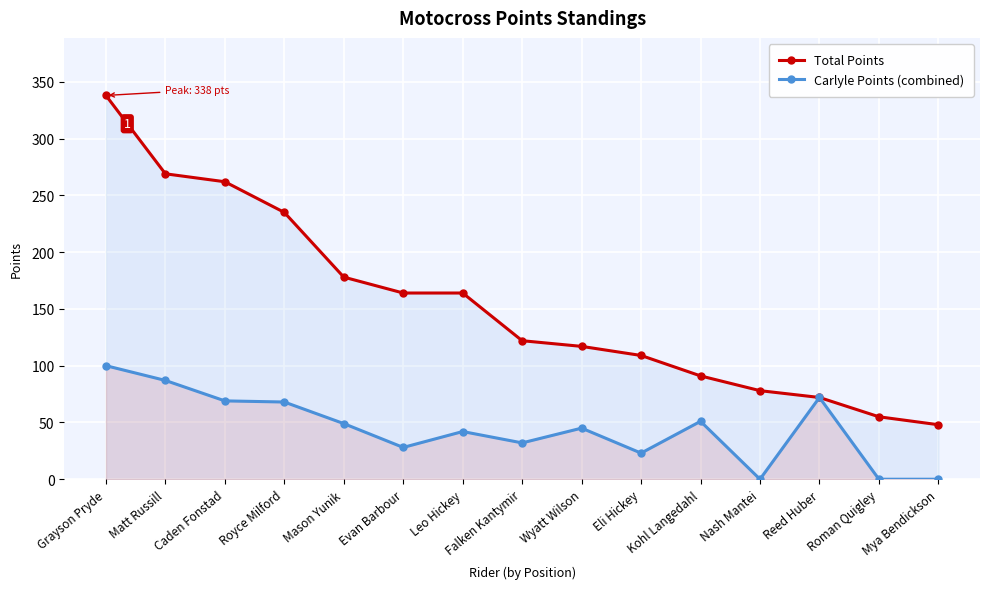

Which series changed the most between Reed Huber and Mya Bendickson?

Carlyle Points (combined)